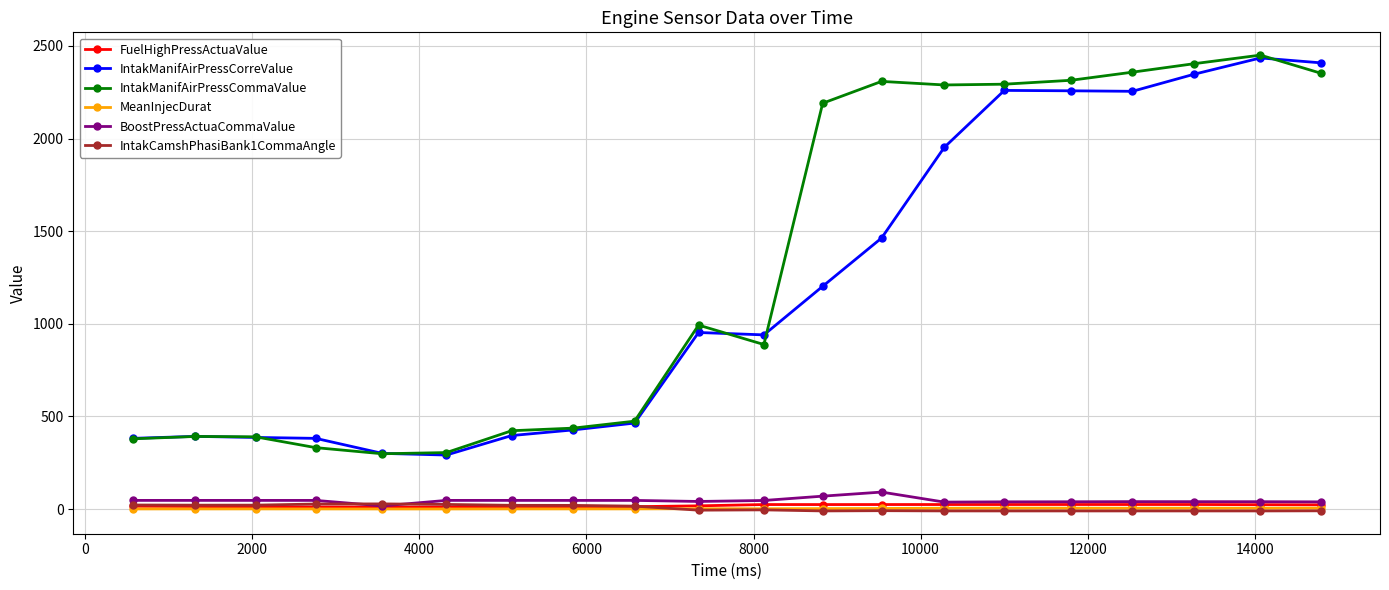

What is the value of the IntakManifAirPressCorreValue point at the 4th from the left?

381.6